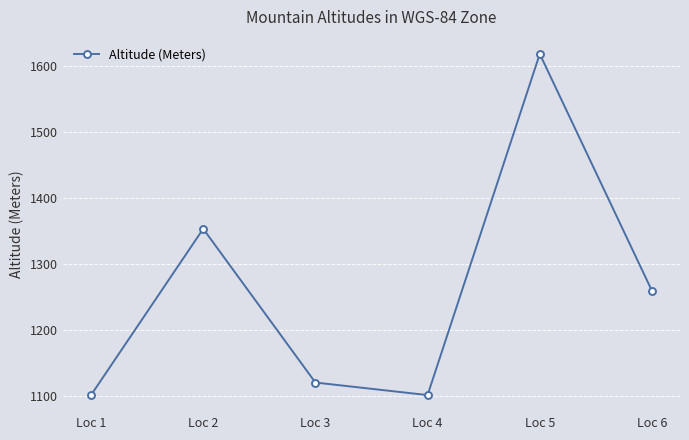

What is the difference between the values at Loc 4 and Loc 5?

517